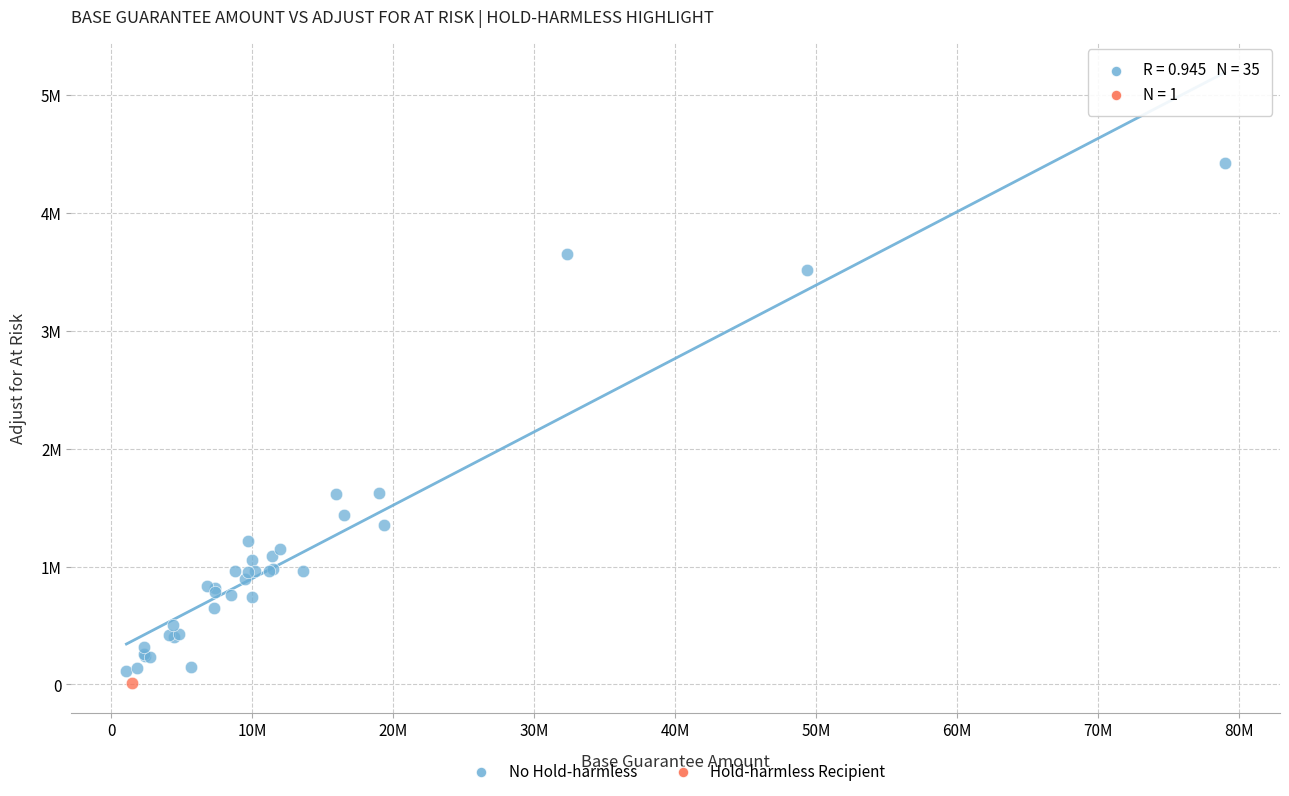

What are all the series names shown in the legend?

No Hold-harmless, Hold-harmless Recipient